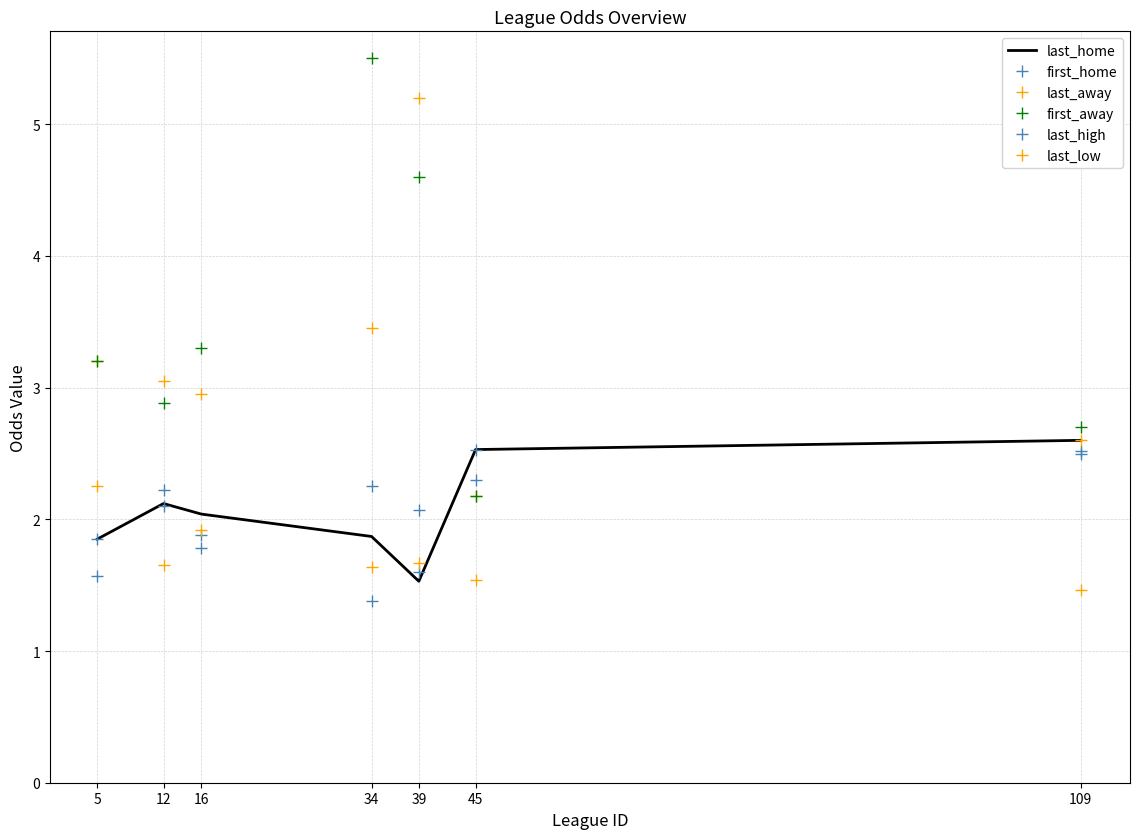

True or false: last_high and last_away cross at least once.

True